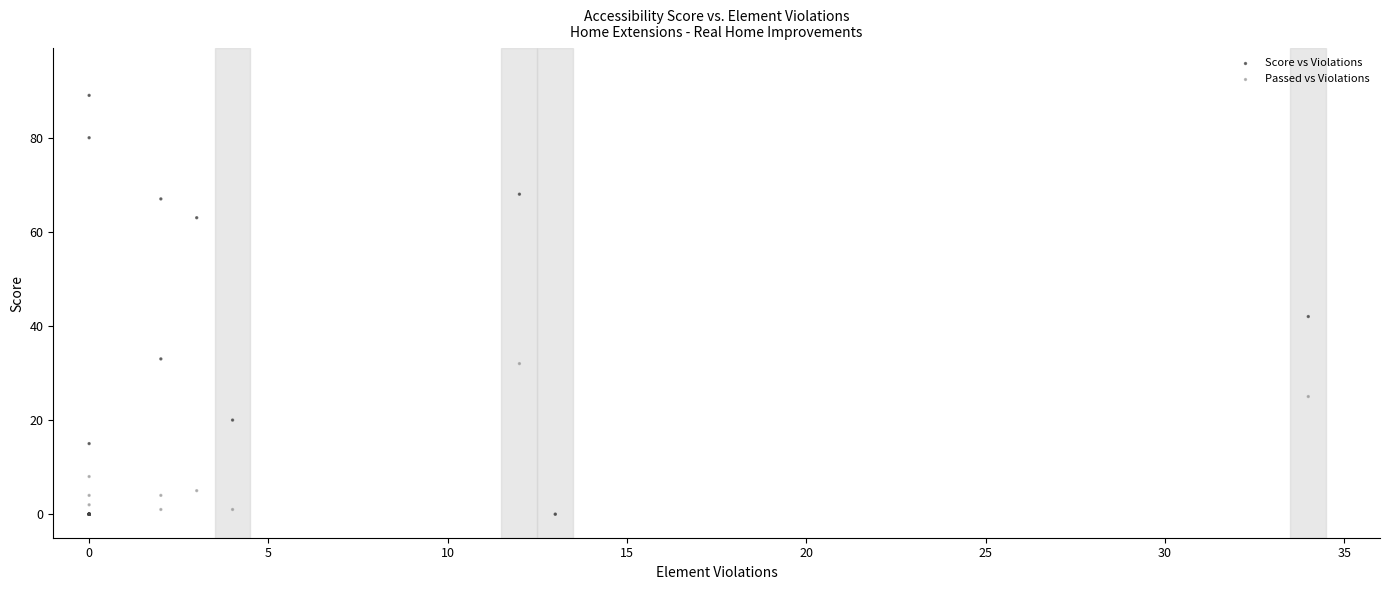

In the Score vs Violations series, what Y value is closest to 44?

42